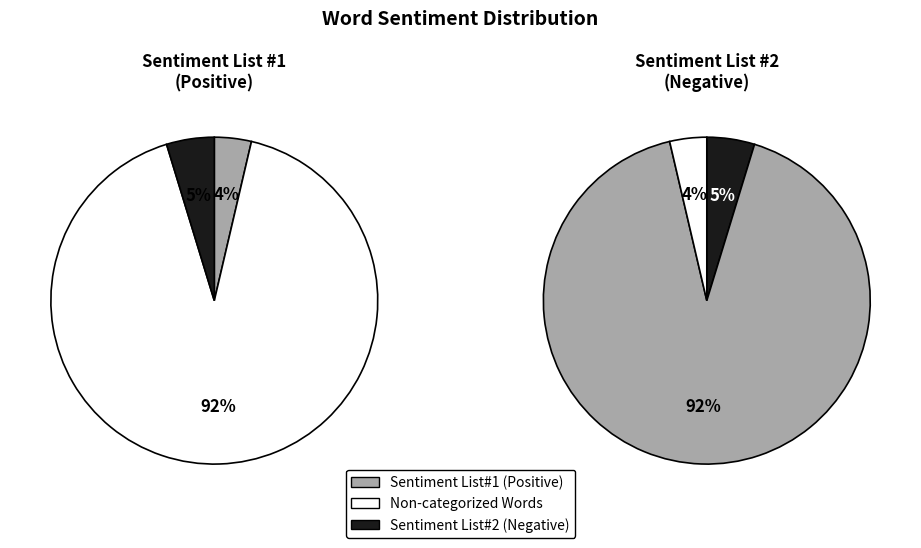

How many slices are in this pie chart?

3